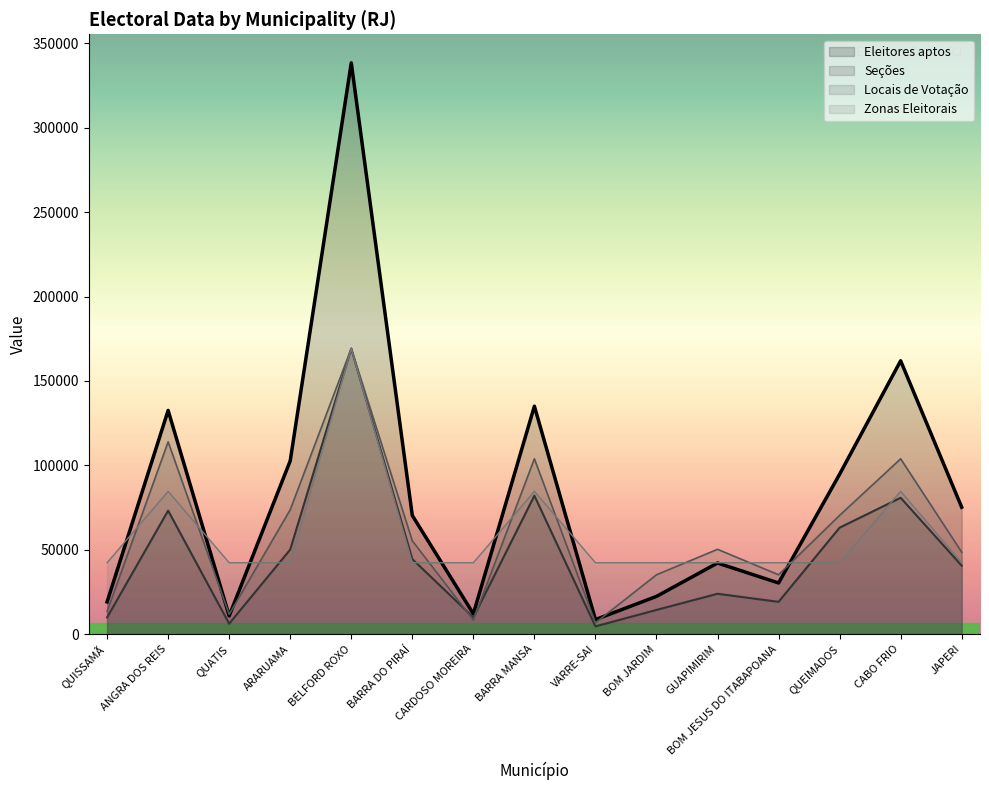

Which series has the largest total across all categories?

Eleitores aptos